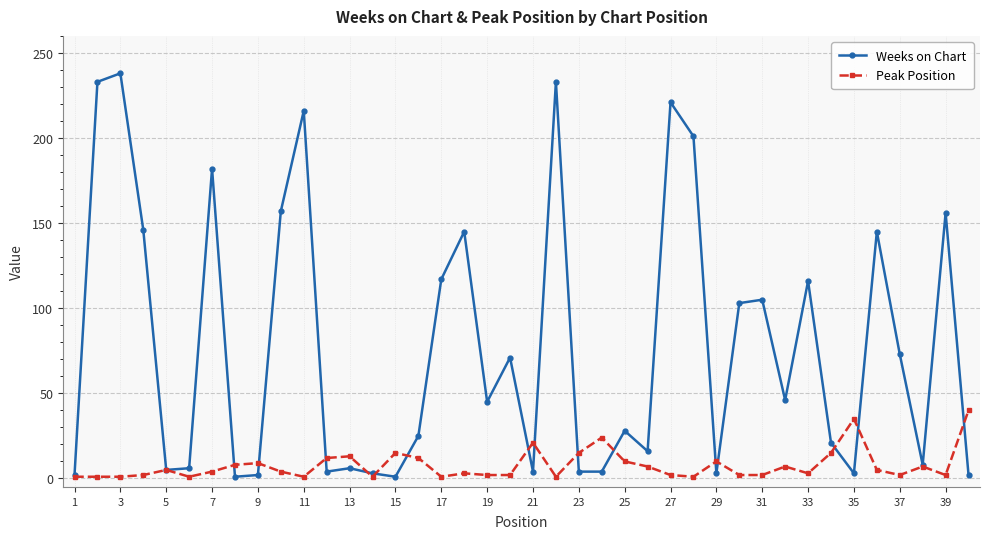

At how many categories does at least one series exceed 62?

18